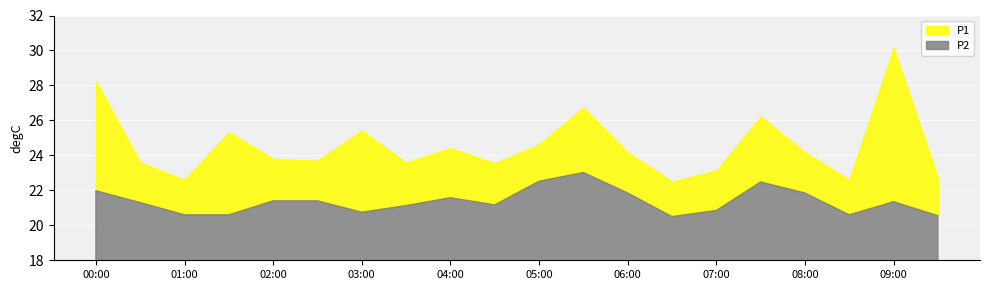

Which label corresponds to the largest value in the chart?

09:00